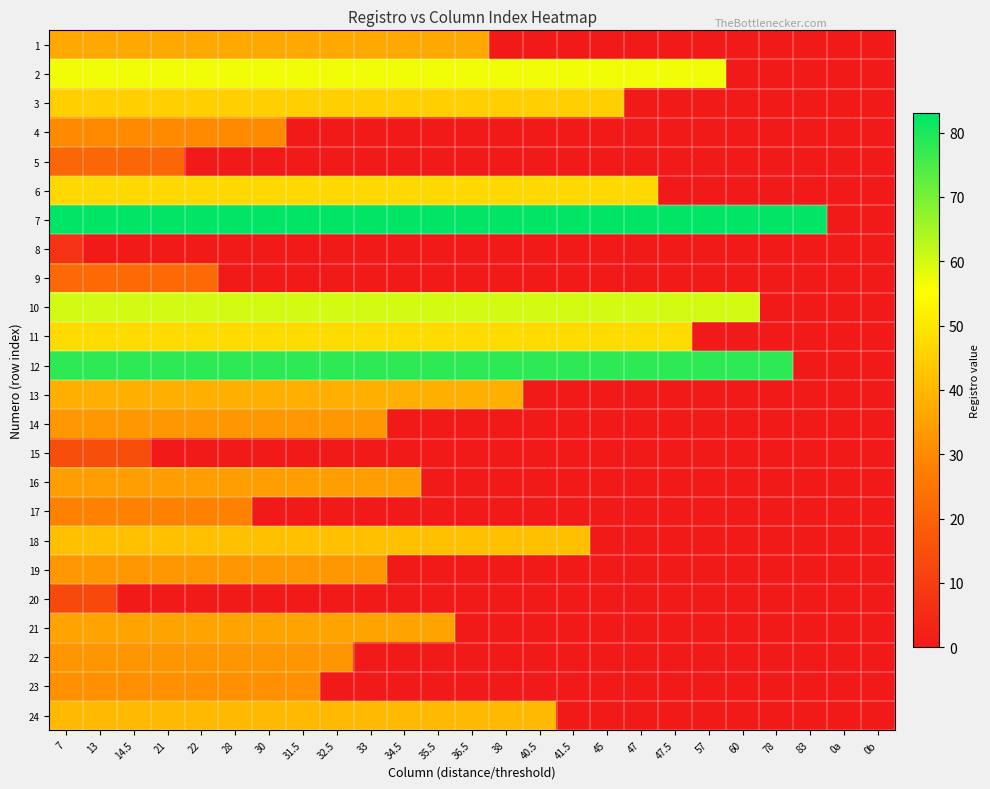

How many categories are shown in the chart?

25